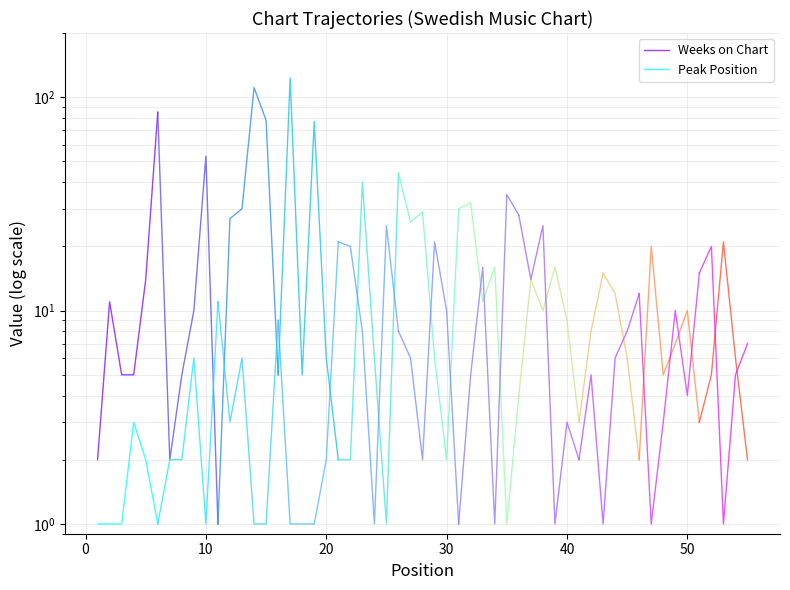

True or false: Weeks on Chart and Peak Position cross at least once.

False